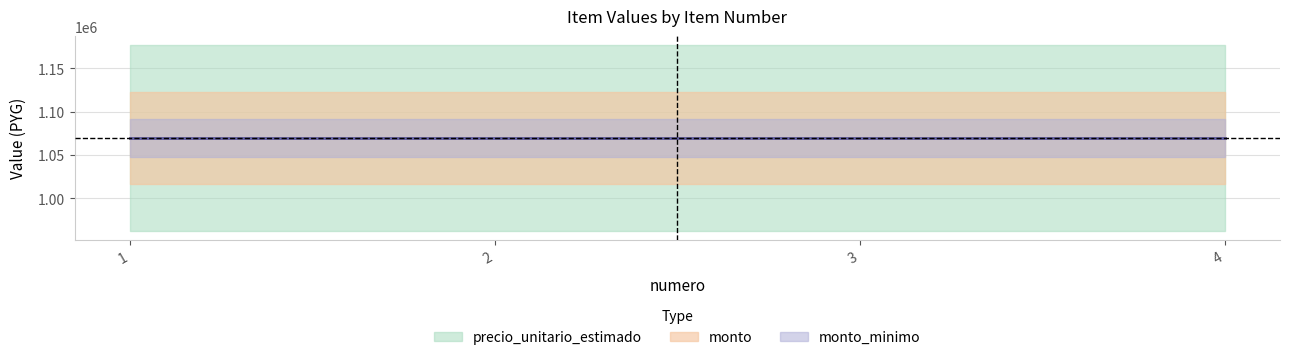

What is the value of the precio_unitario_estimado point at the 3rd from the left?

1069671